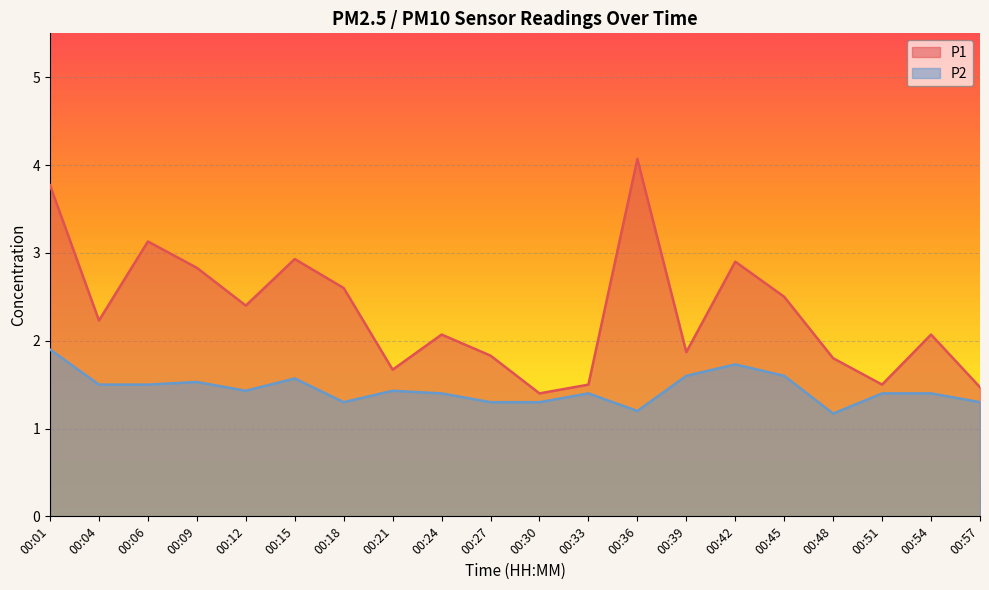

Reading right to left, extract all data points from this chart.

P1: 00:57=1.5	00:54=2.1	00:51=1.5	00:48=1.8	00:45=2.5	00:42=2.9	00:39=1.9	00:36=4.1	00:33=1.5	00:30=1.4	00:27=1.8	00:24=2.1	00:21=1.7	00:18=2.6	00:15=2.9	00:12=2.4	00:09=2.8	00:06=3.1	00:04=2.2	00:01=3.8
P2: 00:57=1.3	00:54=1.4	00:51=1.4	00:48=1.2	00:45=1.6	00:42=1.7	00:39=1.6	00:36=1.2	00:33=1.4	00:30=1.3	00:27=1.3	00:24=1.4	00:21=1.4	00:18=1.3	00:15=1.6	00:12=1.4	00:09=1.5	00:06=1.5	00:04=1.5	00:01=1.9